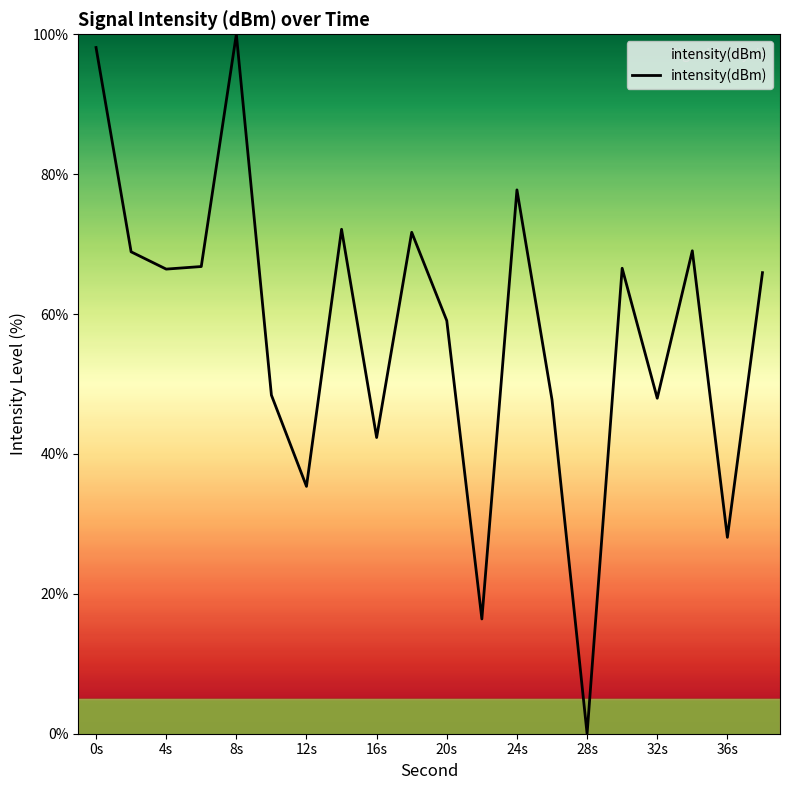

What is the maximum value shown in the chart?

100.0